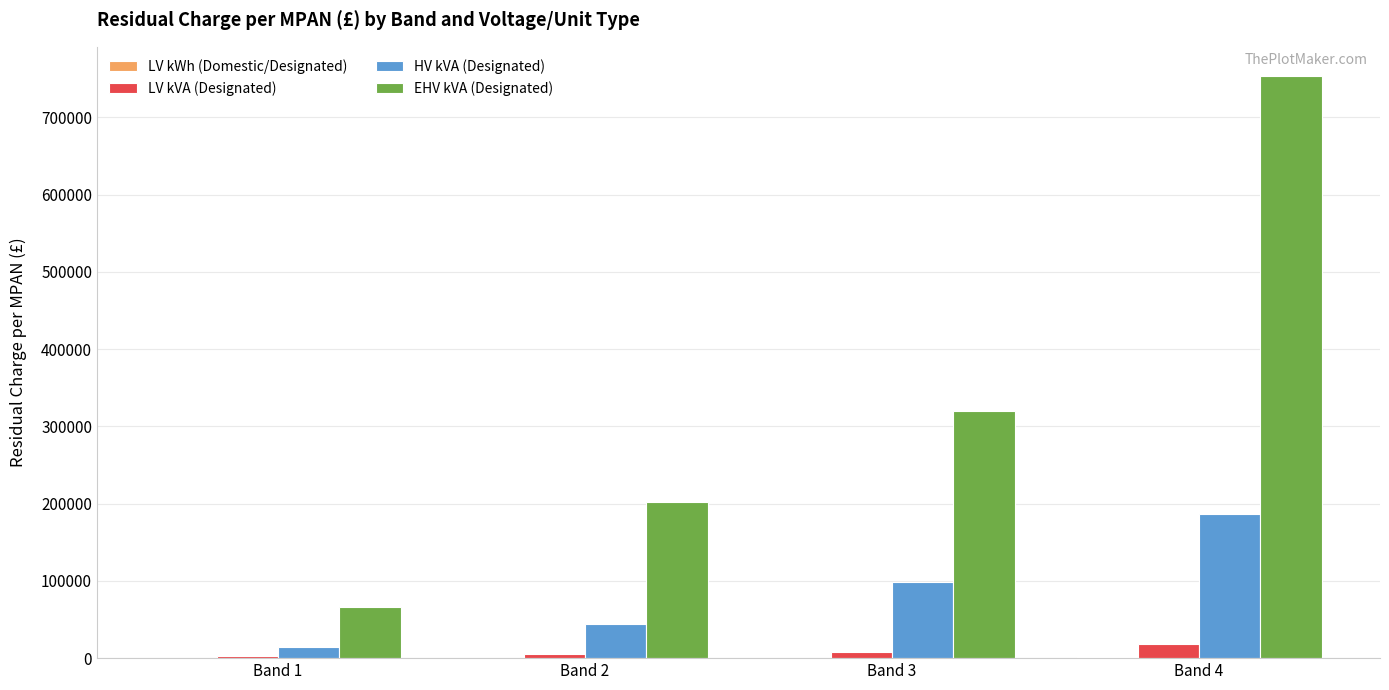

At which category does the chart reach its peak across all series?

Band 4